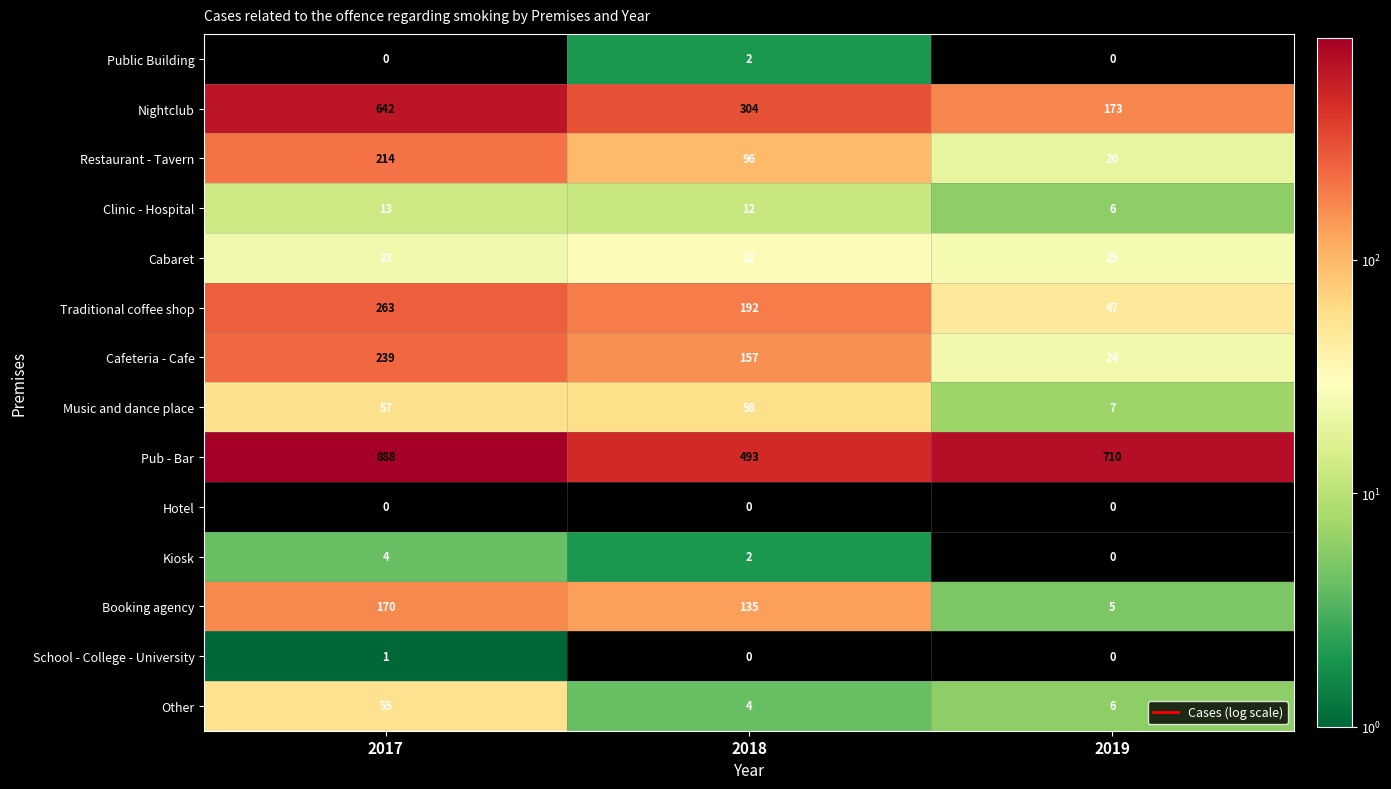

At which category does the chart reach its peak across all series?

2017